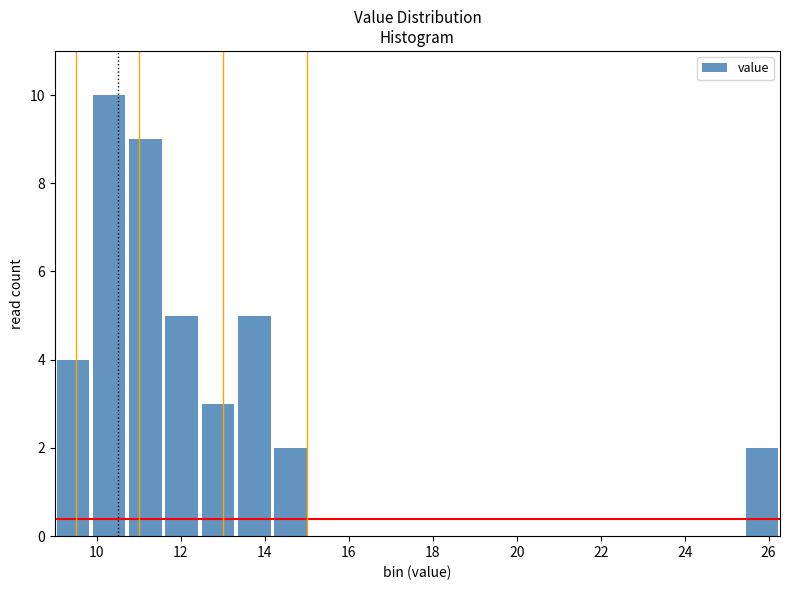

Which range on the x-axis has the tallest bar?

9.8 to 10.8